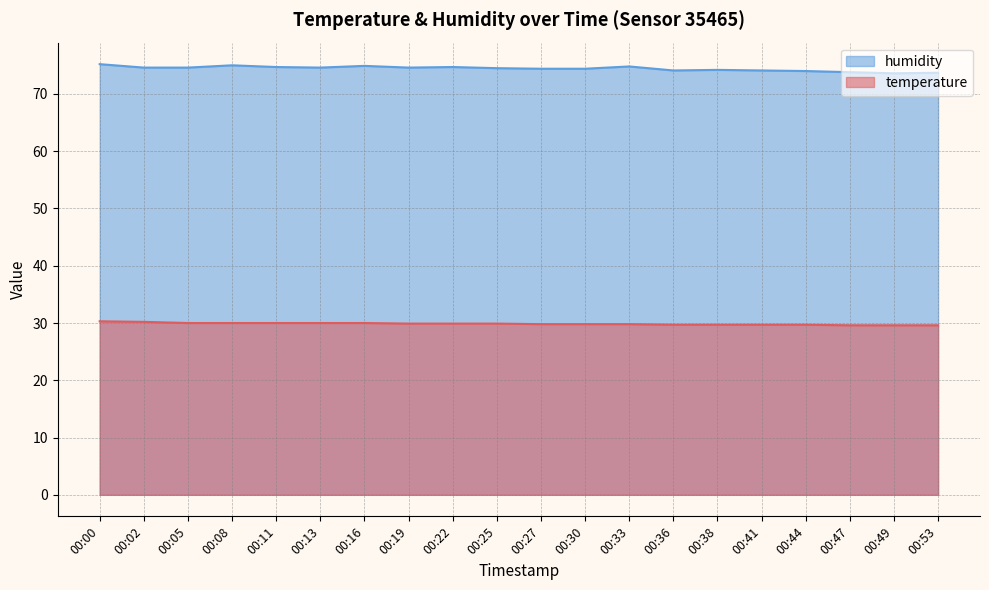

True or false: humidity has more than 0 interior local peaks.

True